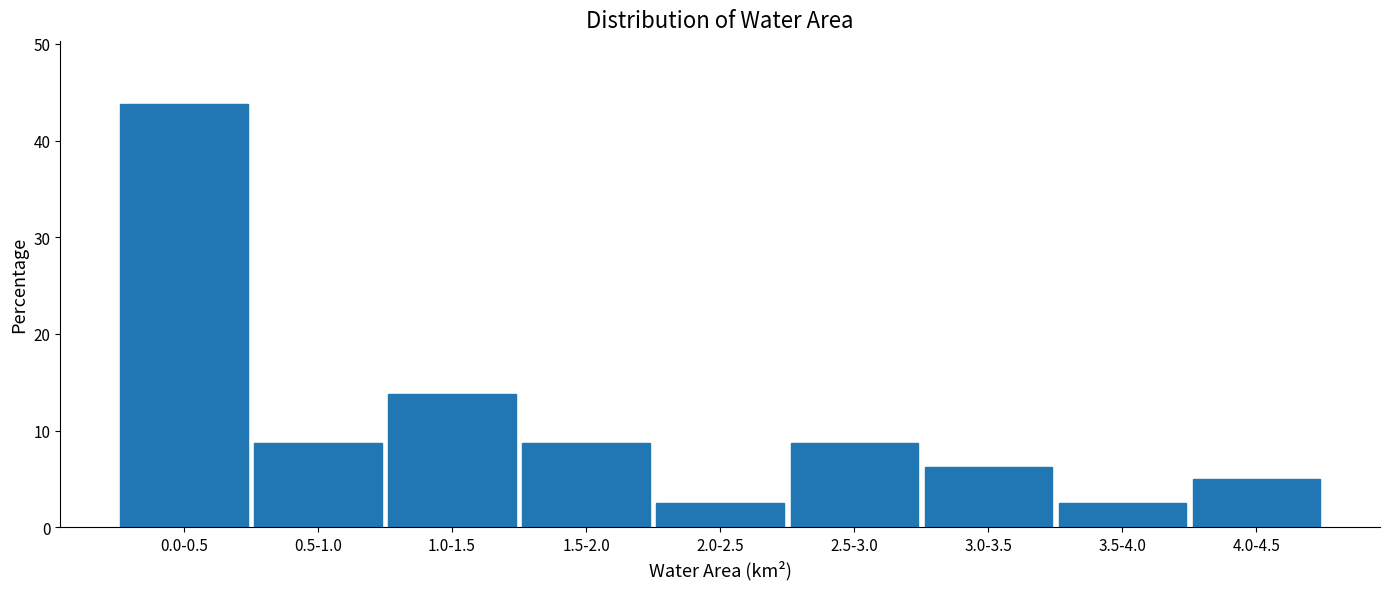

Approximately how many times larger is the value at 3.5-4.0 compared to 2.5-3.0?

0.3